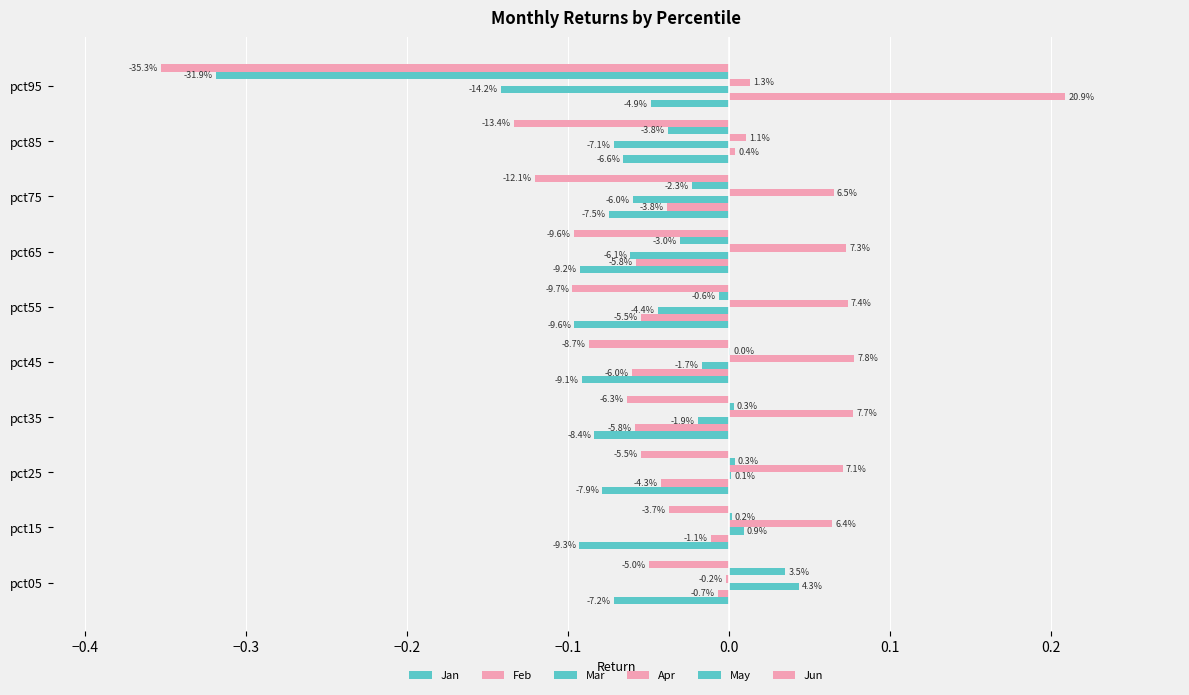

What are all the series names shown in the legend?

Jan, Feb, Mar, Apr, May, Jun